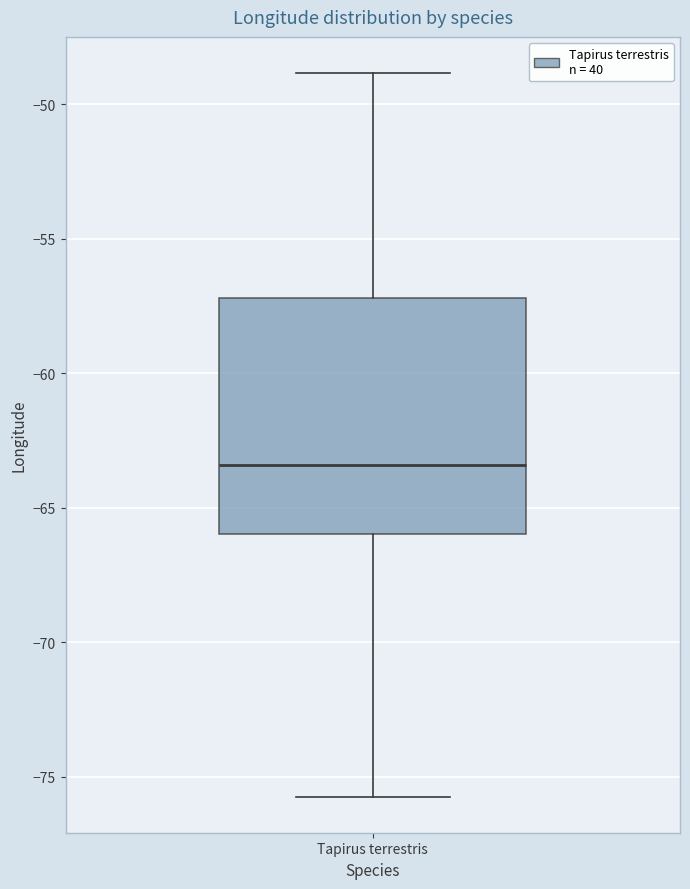

Where is the upper edge of the box for Tapirus terrestris on the y-axis? The values are not printed on the chart, so give them approximately, as read against the axis.

-57.0